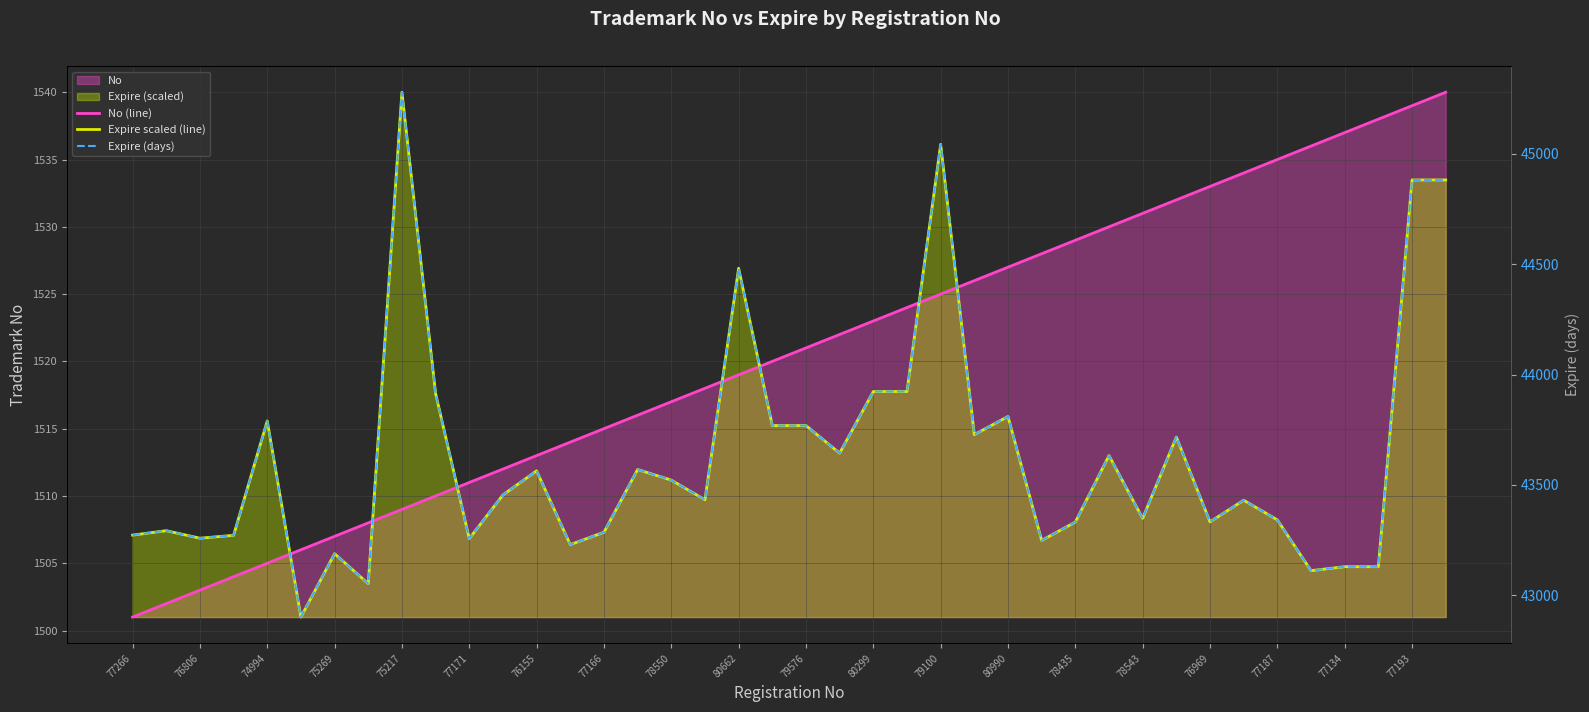

What is the value of the Expire scaled (line) point at the 9th from the left?

1540.0